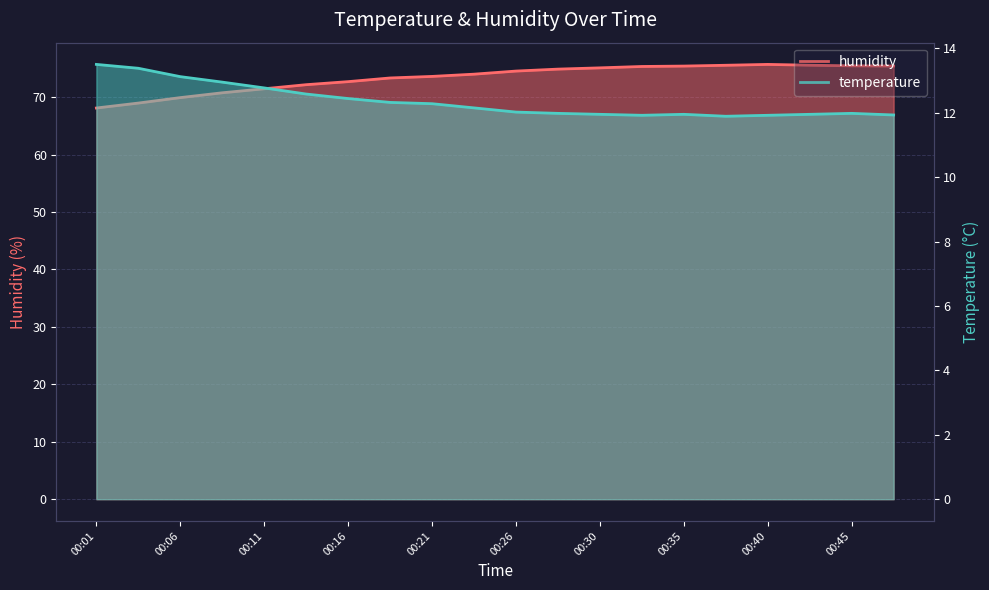

What is the total value across all series at 00:28?

86.9